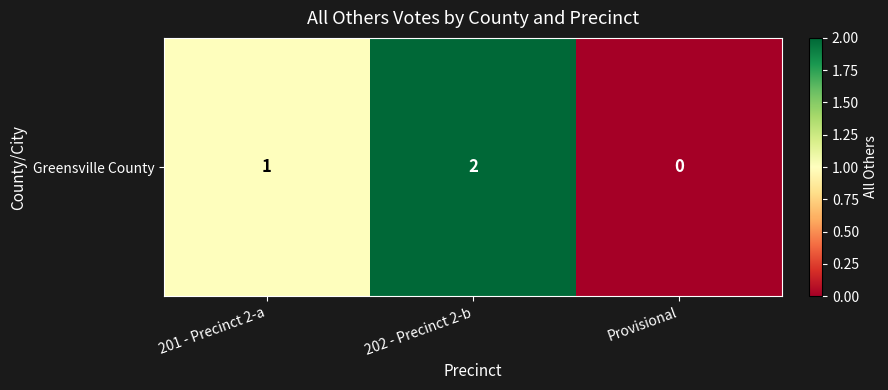

List the labels in order of value, smallest first.

Provisional, 201 - Precinct 2-a, 202 - Precinct 2-b